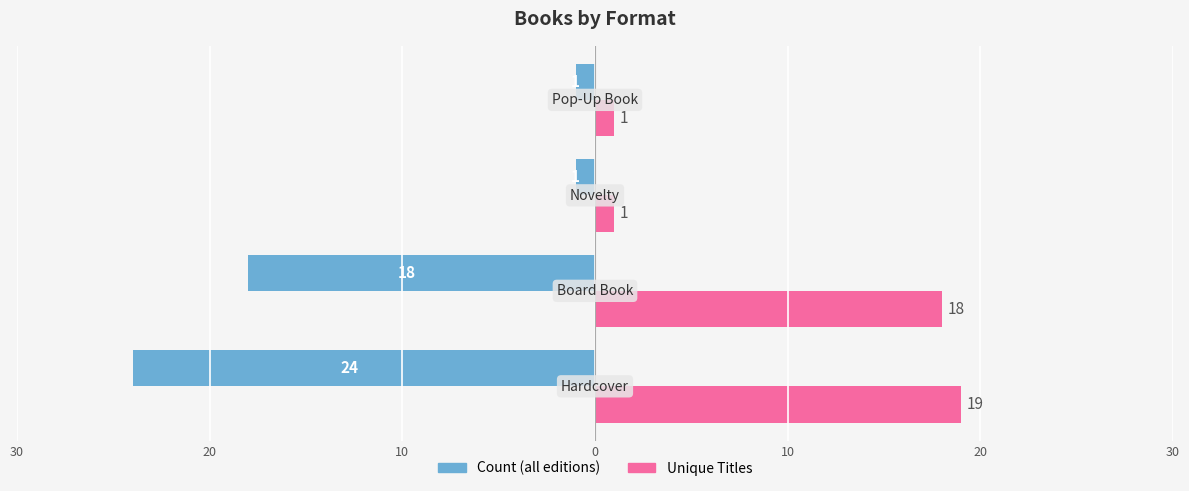

What are all the series names shown in the legend?

Count (all editions), Unique Titles